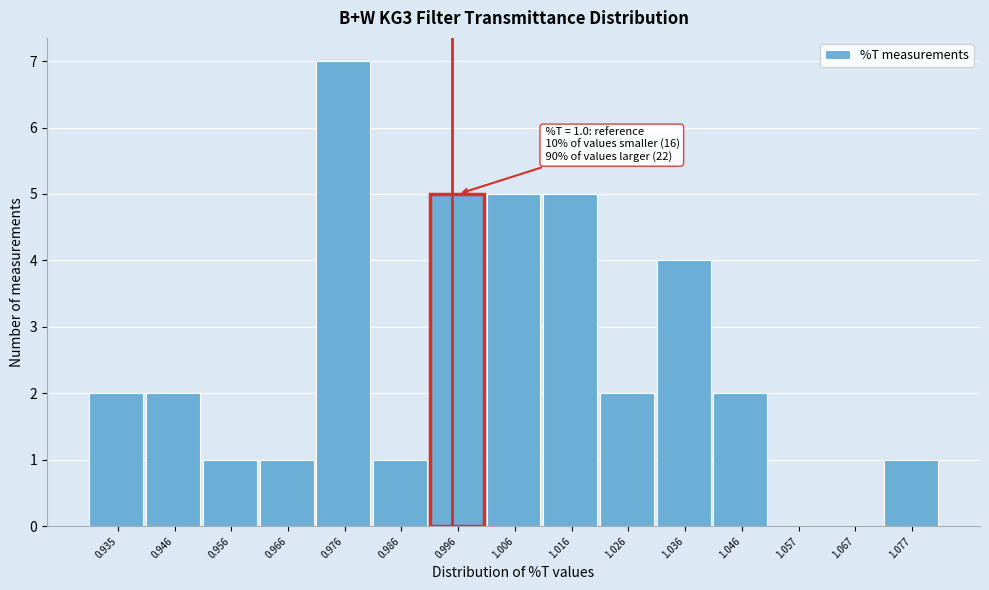

Reading right to left, extract all data points from this chart.

1.077=1	1.067=0	1.057=0	1.046=2	1.036=4	1.026=2	1.016=5	1.006=5	0.996=5	0.986=1	0.976=7	0.966=1	0.956=1	0.946=2	0.935=2